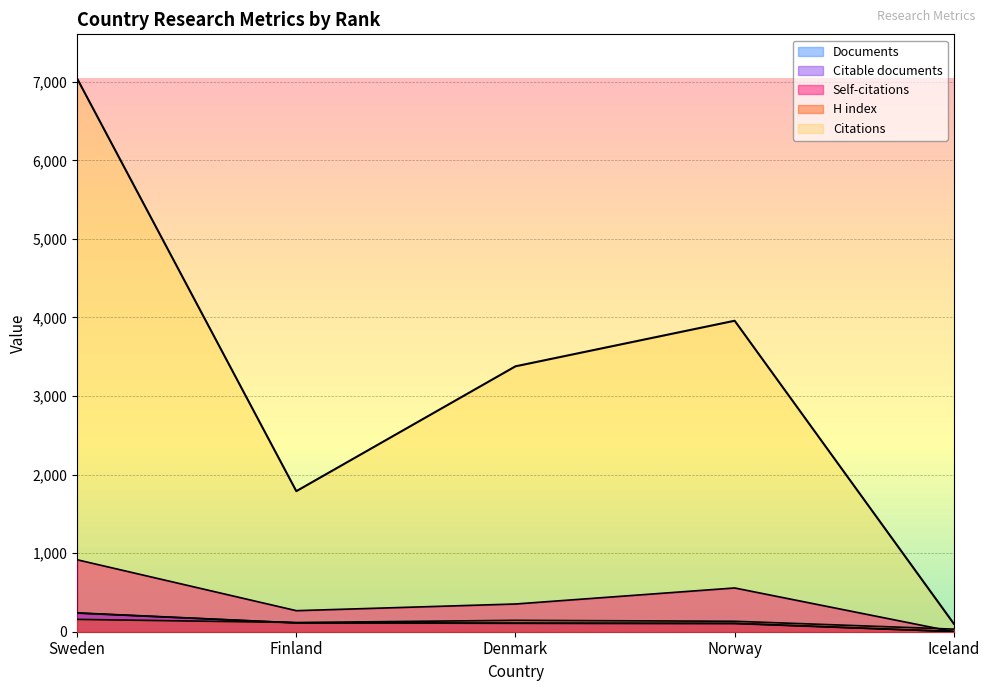

At which label does Documents reach its peak?

Sweden